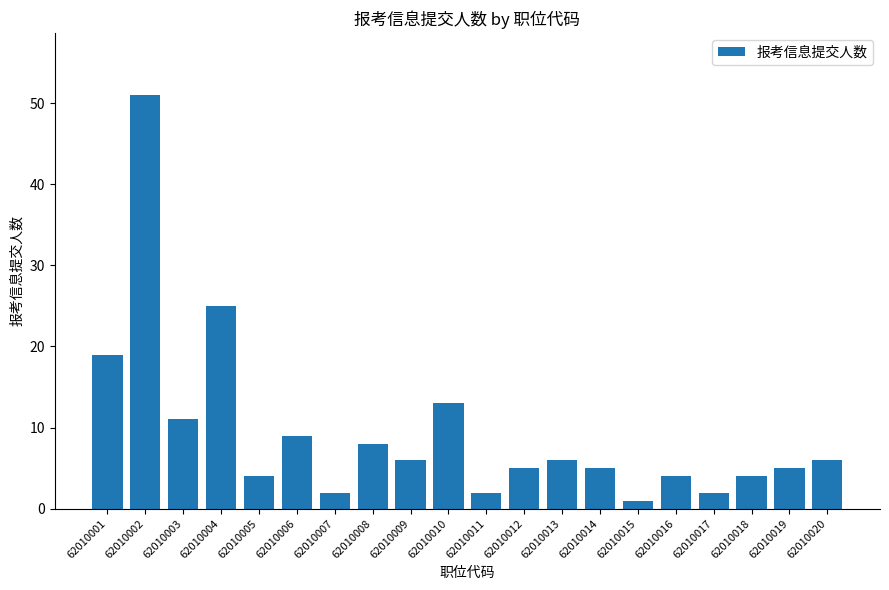

What is the value of the 4th bar from the left?

25